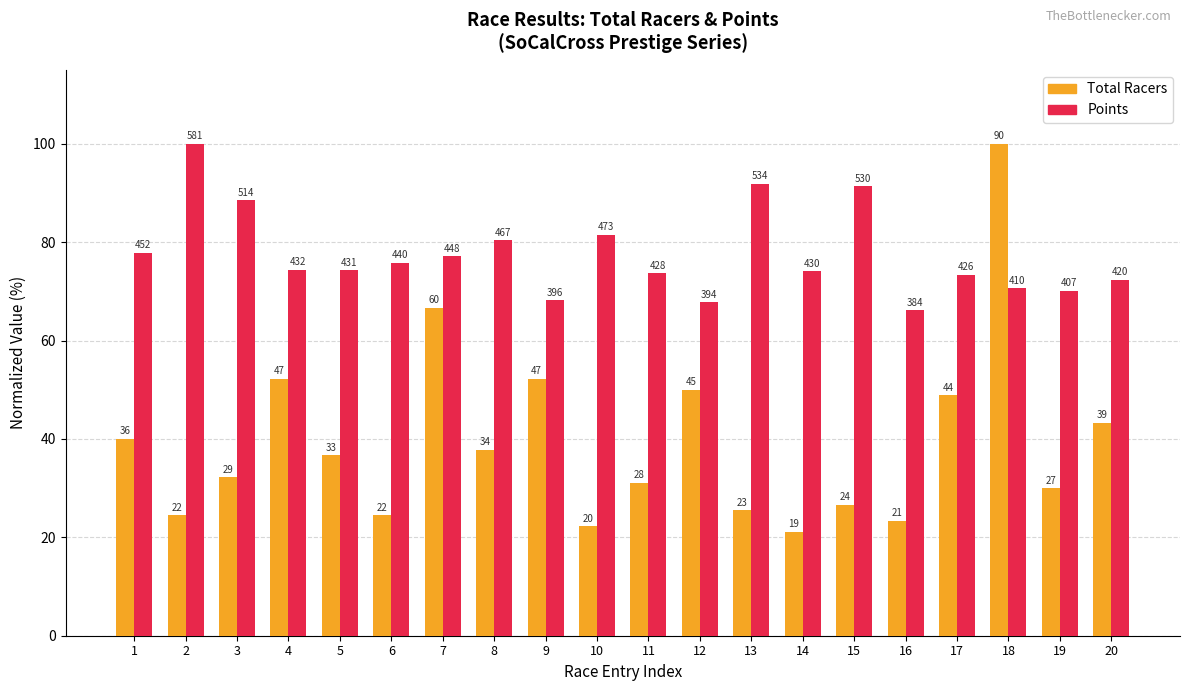

At which label does Total Racers first exceed 36?

1